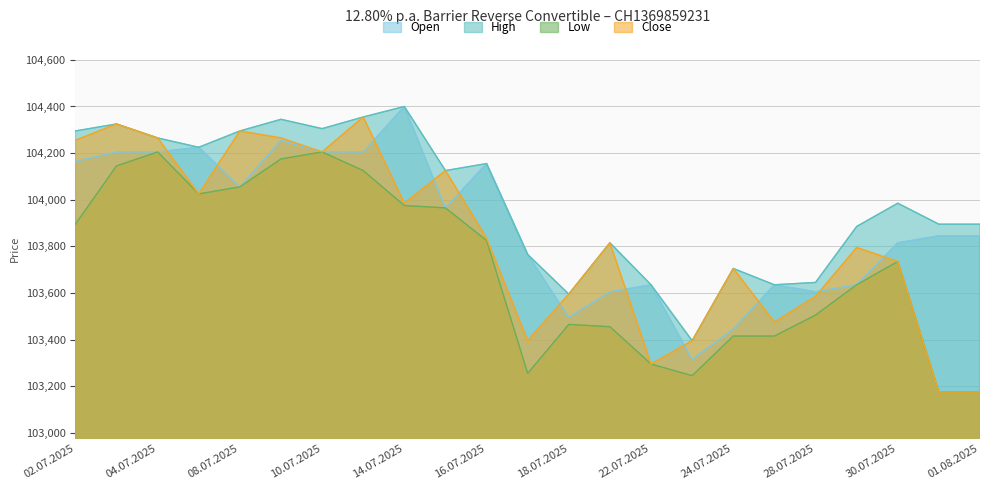

Where does the Close series first go above 103815?

02.07.2025